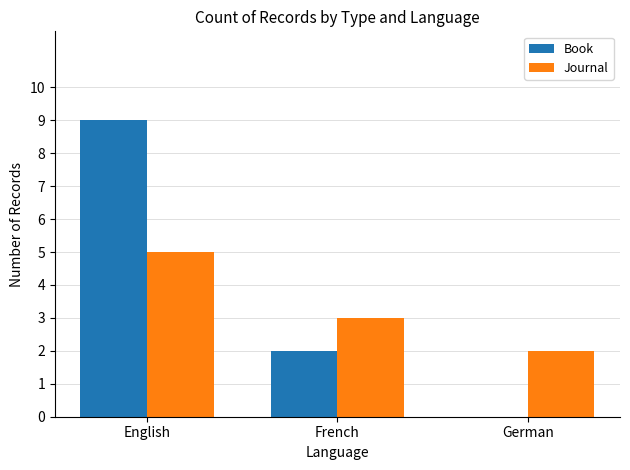

Reading left to right, transcribe all the data shown in this chart.

Book: English=9	French=2	German=0
Journal: English=5	French=3	German=2